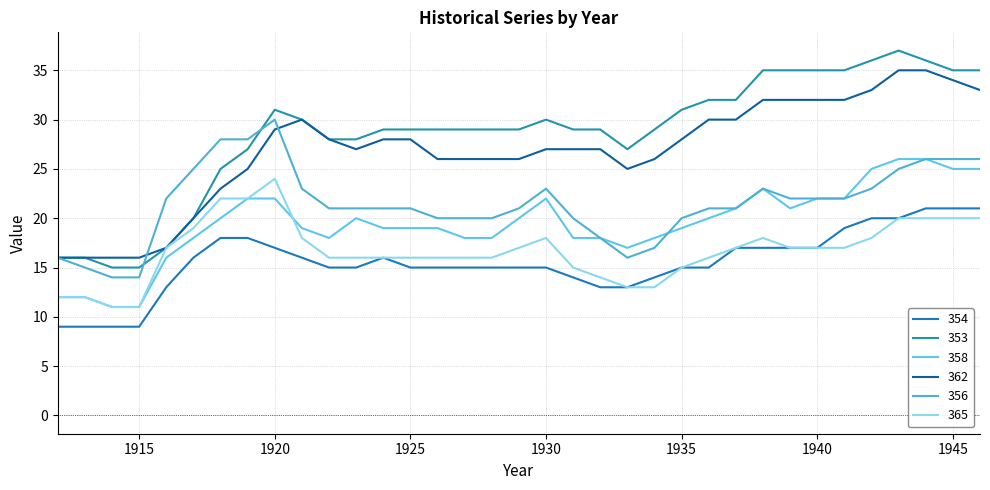

What is the difference between the maximum and second lowest values in the 353 series?

22